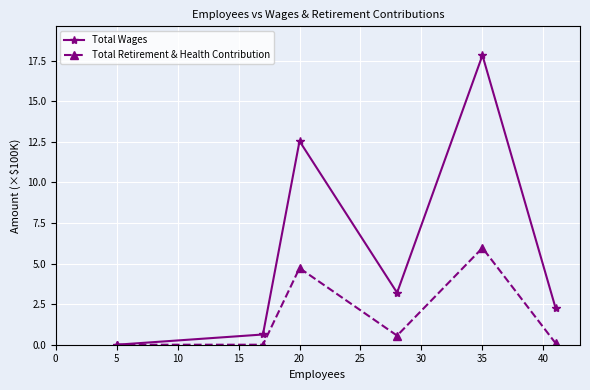

True or false: Total Retirement & Health Contribution has more than 0 interior local peaks.

True